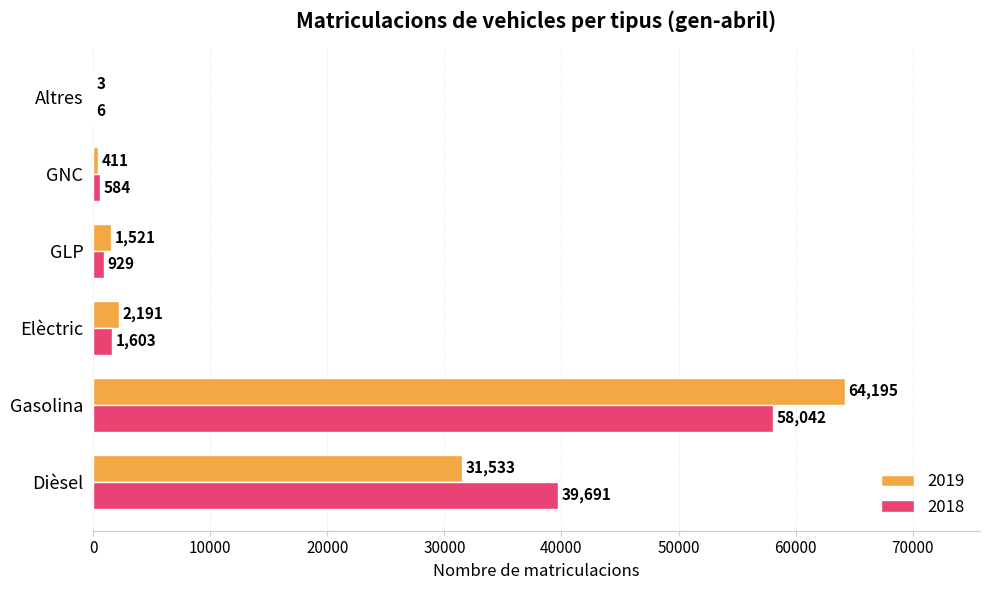

True or false: 2018 has a value of 929 at GLP.

True